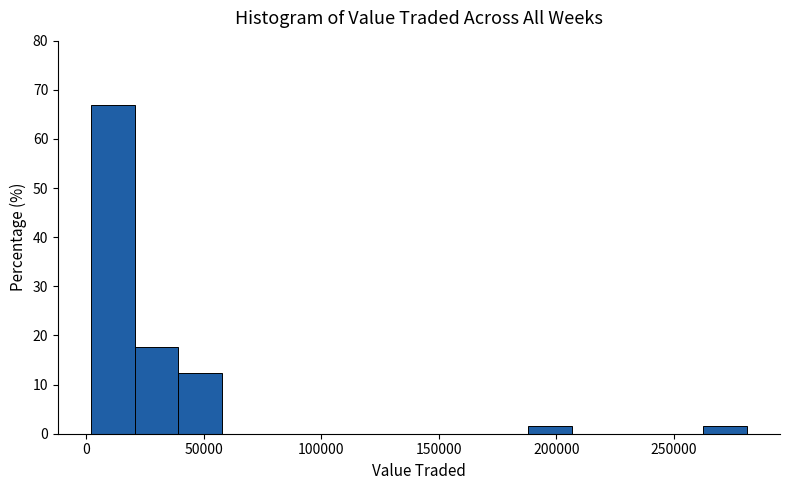

Read against the x-axis, roughly where is the centre of the tallest bar?

10000